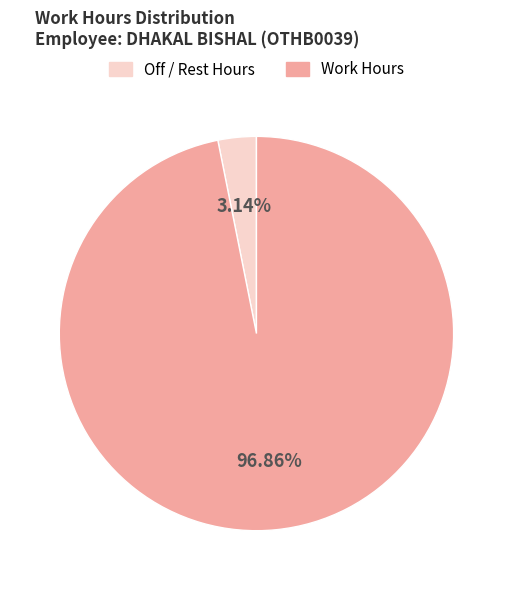

Does any single category account for the majority?

Yes